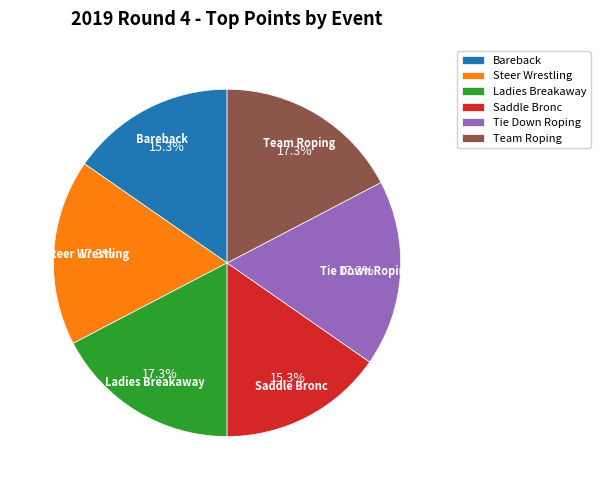

True or false: Ladies Breakaway accounts for 9% of the total.

False